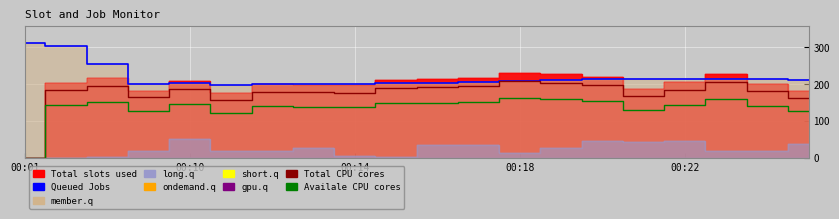

Reading left to right, transcribe all the data shown in this chart.

Queued Jobs: 311.0	303.0	256.0	202.0	203.0	198.0	200.0	201.0	202.0	203.0	204.0	206.0	209.0	212.0	213.0	215.0	213.0	215.0	214.0	211.0
Total CPU cores: 0.0	183.6	196.2	164.7	187.2	158.4	180.0	179.1	177.3	190.8	191.7	194.4	207.9	204.3	198.0	168.3	184.5	206.1	180.9	163.8
Availale CPU cores: 0.0	142.8	152.6	128.1	145.6	123.2	140.0	139.3	137.9	148.4	149.1	151.2	161.7	158.9	154.0	130.9	143.5	160.3	140.7	127.4